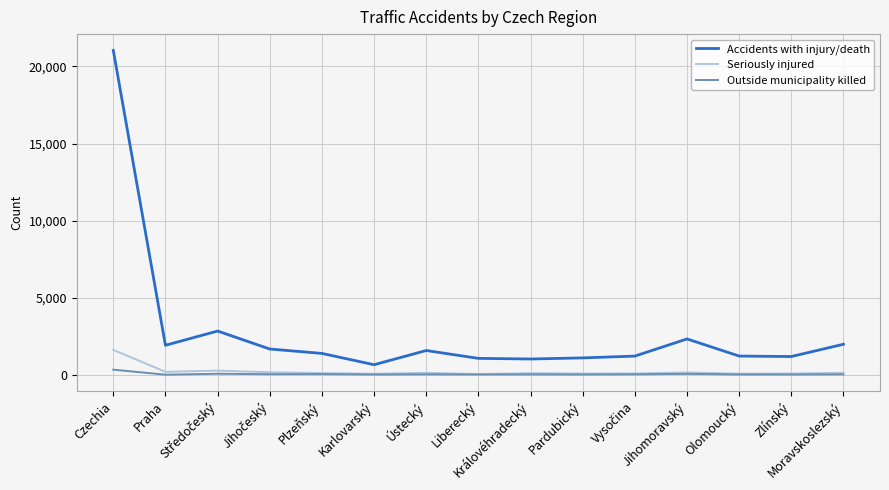

True or false: Accidents with injury/death and Outside municipality killed intersect in this chart.

False